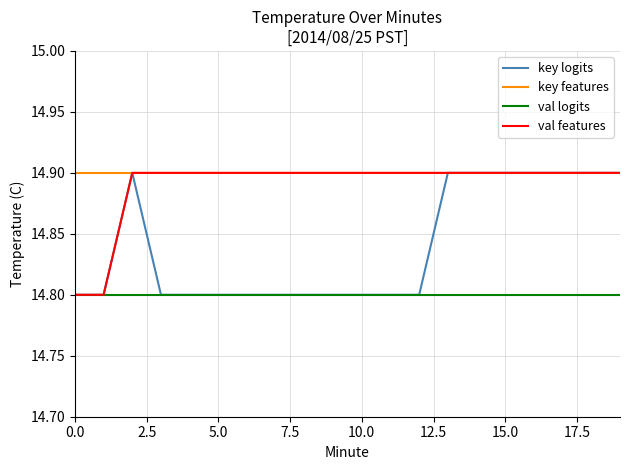

Reading right to left, transcribe all the data shown in this chart.

key logits: 14.9	14.9	14.9	14.9	14.9	14.9	14.9	14.8	14.8	14.8	14.8	14.8	14.8	14.8	14.8	14.8	14.8	14.9	14.8	14.8
key features: 14.9	14.9	14.9	14.9	14.9	14.9	14.9	14.9	14.9	14.9	14.9	14.9	14.9	14.9	14.9	14.9	14.9	14.9	14.9	14.9
val logits: 14.8	14.8	14.8	14.8	14.8	14.8	14.8	14.8	14.8	14.8	14.8	14.8	14.8	14.8	14.8	14.8	14.8	14.8	14.8	14.8
val features: 14.9	14.9	14.9	14.9	14.9	14.9	14.9	14.9	14.9	14.9	14.9	14.9	14.9	14.9	14.9	14.9	14.9	14.9	14.8	14.8